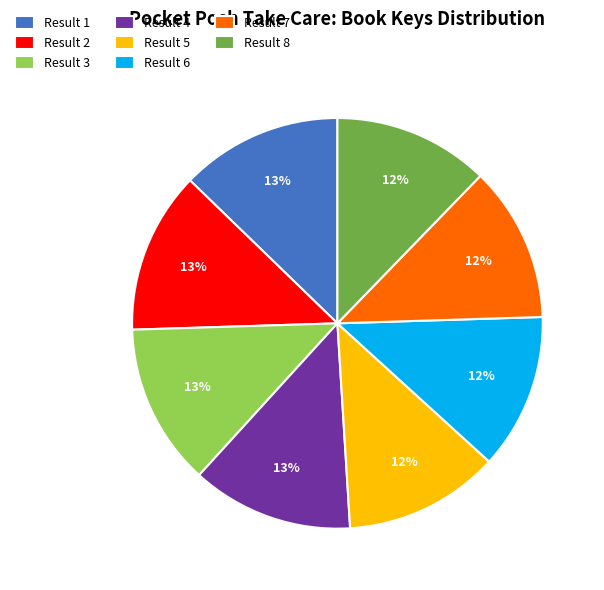

Count the number of slices in the pie.

8